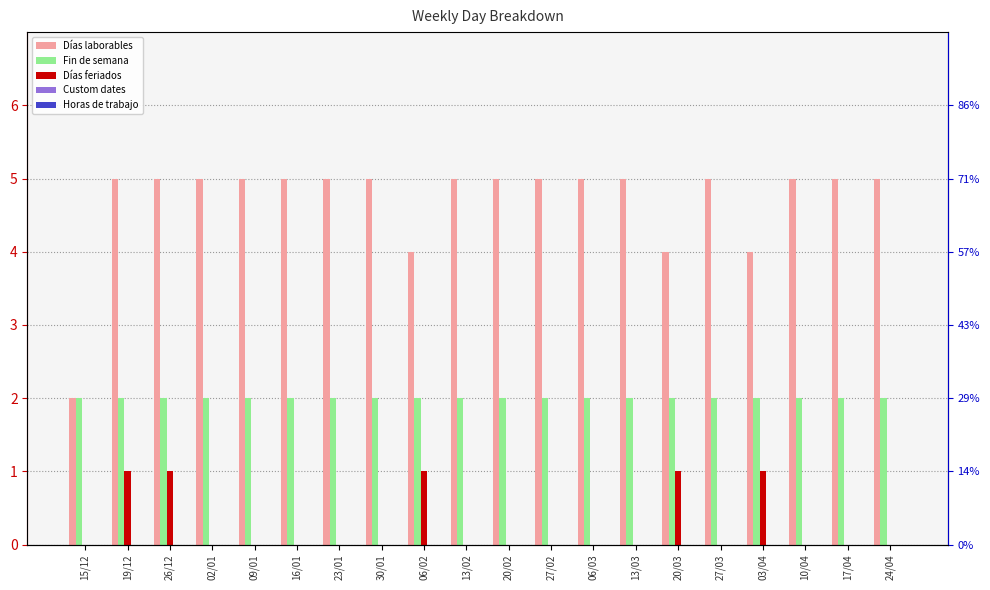

How many values in the Días laborables series are below 5?

4